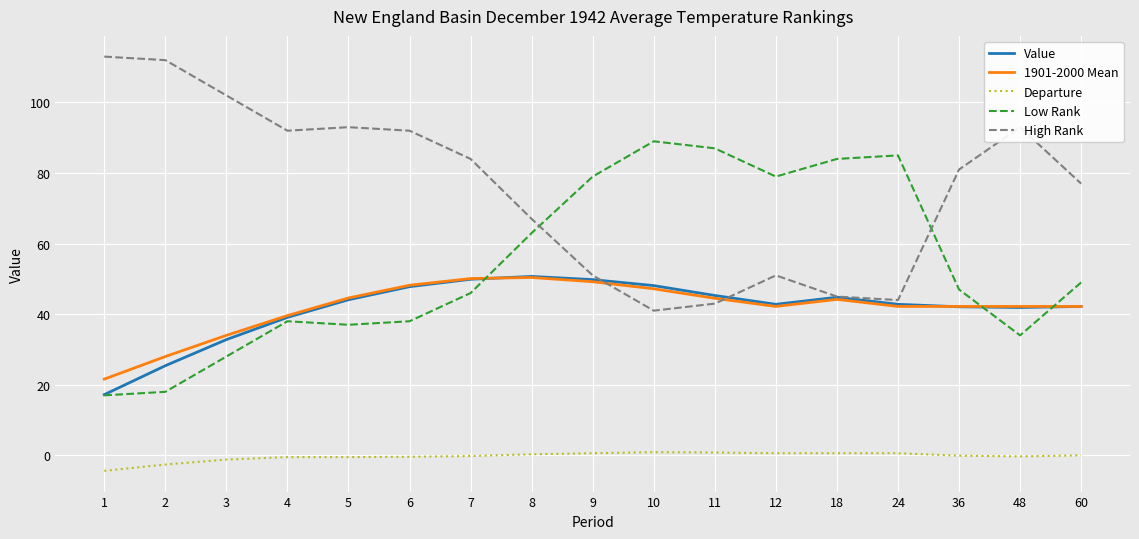

Between which two adjacent categories do 1901-2000 Mean and High Rank first intersect?

9 and 10